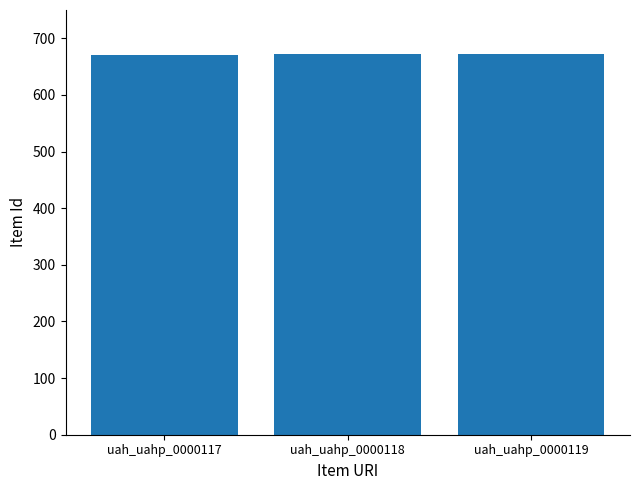

How many bars are there in total?

3